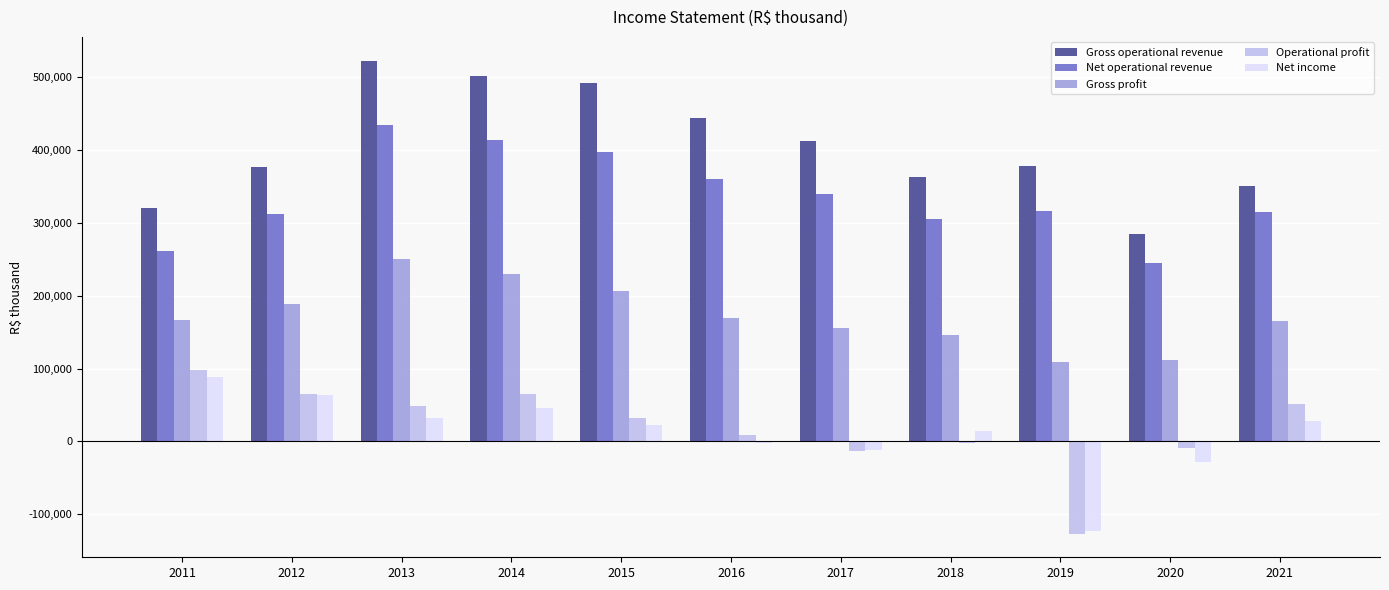

Which series changed the most between 2012 and 2018?

Operational profit